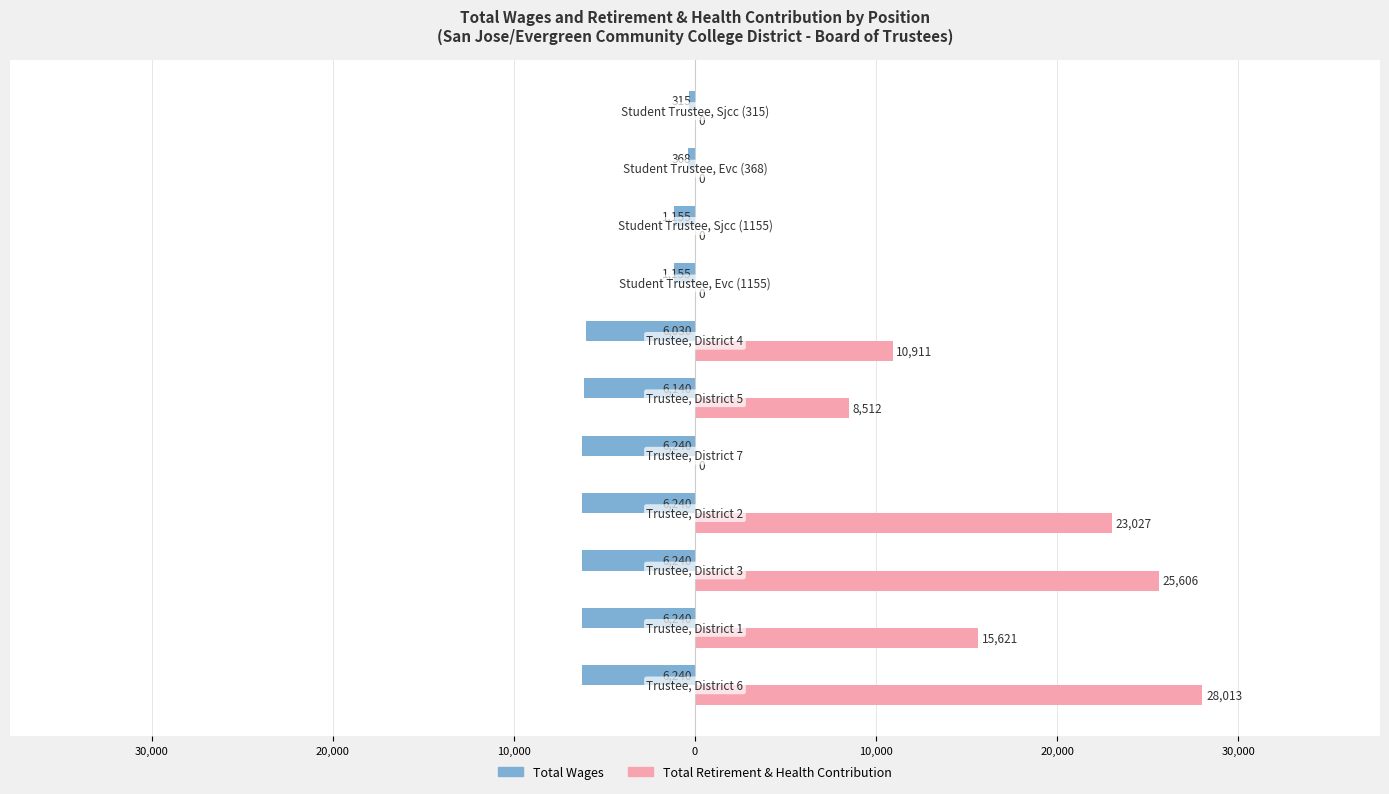

What are all the series names shown in the legend?

Total Wages, Total Retirement & Health Contribution